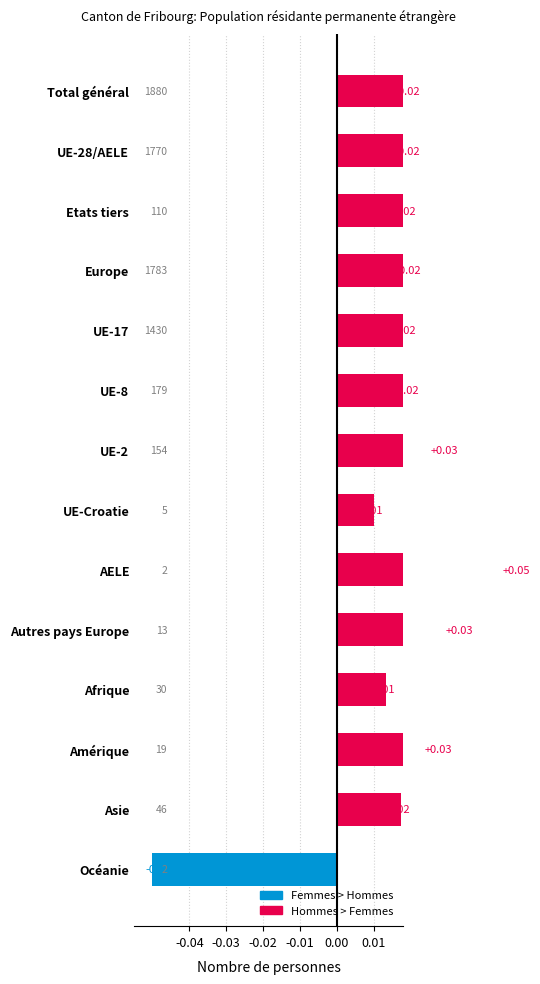

The value at Total général is 0.0. True or false?

True